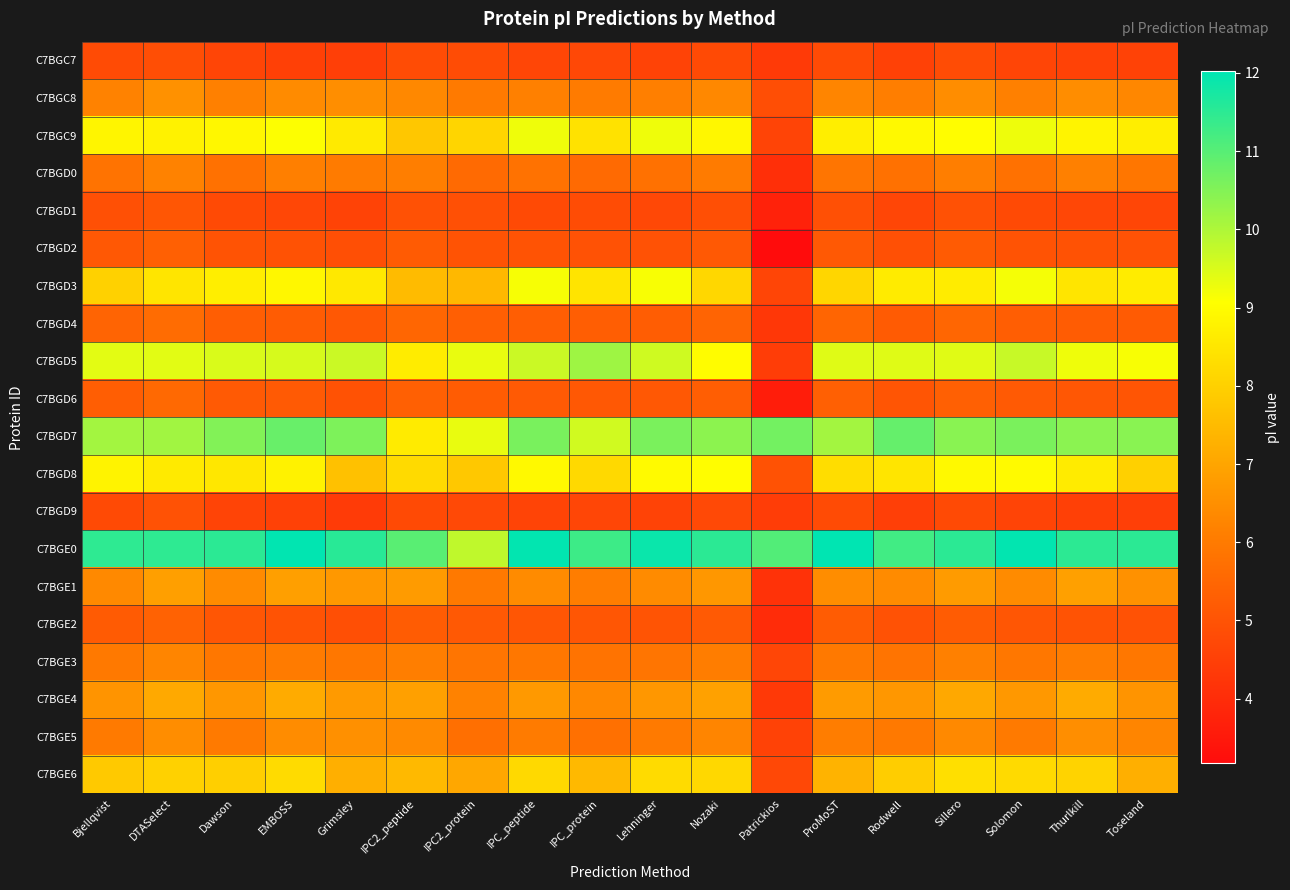

Reading left to right, transcribe all the data shown in this chart.

C7BGC7: Bjellqvist=4.8	DTASelect=4.9	Dawson=4.6	EMBOSS=4.5	Grimsley=4.5	IPC2_peptide=4.8	IPC2_protein=4.8	IPC_peptide=4.6	IPC_protein=4.7	Lehninger=4.6	Nozaki=4.7	Patrickios=4.4	ProMoST=4.8	Rodwell=4.5	Sillero=4.8	Solomon=4.6	Thurlkill=4.6	Toseland=4.6
C7BGC8: Bjellqvist=6.2	DTASelect=6.5	Dawson=6.1	EMBOSS=6.4	Grimsley=6.5	IPC2_peptide=6.4	IPC2_protein=6.0	IPC_peptide=6.2	IPC_protein=6.0	Lehninger=6.1	Nozaki=6.4	Patrickios=4.9	ProMoST=6.2	Rodwell=6.1	Sillero=6.5	Solomon=6.1	Thurlkill=6.5	Toseland=6.3
C7BGC9: Bjellqvist=8.8	DTASelect=8.8	Dawson=8.9	EMBOSS=9.1	Grimsley=8.6	IPC2_peptide=7.8	IPC2_protein=8.1	IPC_peptide=9.2	IPC_protein=8.4	Lehninger=9.2	Nozaki=8.9	Patrickios=4.6	ProMoST=8.7	Rodwell=8.9	Sillero=9.0	Solomon=9.3	Thurlkill=8.8	Toseland=8.7
C7BGD0: Bjellqvist=5.8	DTASelect=6.2	Dawson=5.8	EMBOSS=6.1	Grimsley=6.0	IPC2_peptide=6.1	IPC2_protein=5.6	IPC_peptide=5.8	IPC_protein=5.6	Lehninger=5.8	Nozaki=6.0	Patrickios=4.1	ProMoST=5.9	Rodwell=5.8	Sillero=6.1	Solomon=5.8	Thurlkill=6.1	Toseland=5.9
C7BGD1: Bjellqvist=4.9	DTASelect=5.1	Dawson=4.8	EMBOSS=4.7	Grimsley=4.6	IPC2_peptide=4.9	IPC2_protein=4.9	IPC_peptide=4.8	IPC_protein=4.8	Lehninger=4.7	Nozaki=4.9	Patrickios=3.8	ProMoST=4.9	Rodwell=4.7	Sillero=4.9	Solomon=4.8	Thurlkill=4.7	Toseland=4.7
C7BGD2: Bjellqvist=5.1	DTASelect=5.3	Dawson=5.0	EMBOSS=5.0	Grimsley=4.9	IPC2_peptide=5.2	IPC2_protein=5.0	IPC_peptide=5.0	IPC_protein=5.0	Lehninger=5.0	Nozaki=5.1	Patrickios=3.2	ProMoST=5.1	Rodwell=4.9	Sillero=5.2	Solomon=5.0	Thurlkill=5.0	Toseland=5.0
C7BGD3: Bjellqvist=8.0	DTASelect=8.5	Dawson=8.7	EMBOSS=8.9	Grimsley=8.6	IPC2_peptide=7.5	IPC2_protein=7.5	IPC_peptide=9.2	IPC_protein=8.4	Lehninger=9.1	Nozaki=8.2	Patrickios=4.6	ProMoST=8.1	Rodwell=8.6	Sillero=8.6	Solomon=9.2	Thurlkill=8.5	Toseland=8.6
C7BGD4: Bjellqvist=5.4	DTASelect=5.6	Dawson=5.3	EMBOSS=5.2	Grimsley=5.1	IPC2_peptide=5.5	IPC2_protein=5.3	IPC_peptide=5.3	IPC_protein=5.3	Lehninger=5.3	Nozaki=5.4	Patrickios=4.3	ProMoST=5.4	Rodwell=5.2	Sillero=5.5	Solomon=5.3	Thurlkill=5.2	Toseland=5.2
C7BGD5: Bjellqvist=9.4	DTASelect=9.4	Dawson=9.5	EMBOSS=9.5	Grimsley=9.7	IPC2_peptide=8.6	IPC2_protein=9.3	IPC_peptide=9.7	IPC_protein=10.2	Lehninger=9.6	Nozaki=9.0	Patrickios=4.4	ProMoST=9.4	Rodwell=9.4	Sillero=9.4	Solomon=9.7	Thurlkill=9.3	Toseland=9.1
C7BGD6: Bjellqvist=5.3	DTASelect=5.6	Dawson=5.2	EMBOSS=5.2	Grimsley=5.0	IPC2_peptide=5.3	IPC2_protein=5.2	IPC_peptide=5.2	IPC_protein=5.1	Lehninger=5.1	Nozaki=5.3	Patrickios=3.6	ProMoST=5.3	Rodwell=5.0	Sillero=5.3	Solomon=5.2	Thurlkill=5.1	Toseland=5.1
C7BGD7: Bjellqvist=10.1	DTASelect=10.1	Dawson=10.5	EMBOSS=10.8	Grimsley=10.6	IPC2_peptide=8.6	IPC2_protein=9.3	IPC_peptide=10.6	IPC_protein=9.6	Lehninger=10.6	Nozaki=10.4	Patrickios=10.7	ProMoST=10.1	Rodwell=10.8	Sillero=10.4	Solomon=10.6	Thurlkill=10.4	Toseland=10.4
C7BGD8: Bjellqvist=8.8	DTASelect=8.6	Dawson=8.5	EMBOSS=8.8	Grimsley=7.7	IPC2_peptide=8.2	IPC2_protein=7.8	IPC_peptide=8.9	IPC_protein=8.2	Lehninger=9.0	Nozaki=9.0	Patrickios=5.0	ProMoST=8.3	Rodwell=8.5	Sillero=8.9	Solomon=8.9	Thurlkill=8.6	Toseland=8.0
C7BGD9: Bjellqvist=4.8	DTASelect=5.0	Dawson=4.6	EMBOSS=4.5	Grimsley=4.4	IPC2_peptide=4.8	IPC2_protein=4.7	IPC_peptide=4.6	IPC_protein=4.7	Lehninger=4.6	Nozaki=4.7	Patrickios=4.4	ProMoST=4.8	Rodwell=4.5	Sillero=4.8	Solomon=4.6	Thurlkill=4.5	Toseland=4.5
C7BGE0: Bjellqvist=11.5	DTASelect=11.5	Dawson=11.5	EMBOSS=12.0	Grimsley=11.5	IPC2_peptide=11.0	IPC2_protein=9.8	IPC_peptide=12.0	IPC_protein=11.3	Lehninger=11.9	Nozaki=11.5	Patrickios=11.1	ProMoST=12.0	Rodwell=11.3	Sillero=11.5	Solomon=12.0	Thurlkill=11.5	Toseland=11.5
C7BGE1: Bjellqvist=6.4	DTASelect=6.9	Dawson=6.4	EMBOSS=6.9	Grimsley=6.7	IPC2_peptide=6.8	IPC2_protein=6.0	IPC_peptide=6.4	IPC_protein=6.1	Lehninger=6.4	Nozaki=6.7	Patrickios=4.2	ProMoST=6.4	Rodwell=6.4	Sillero=6.8	Solomon=6.4	Thurlkill=6.9	Toseland=6.5
C7BGE2: Bjellqvist=5.2	DTASelect=5.4	Dawson=5.1	EMBOSS=5.0	Grimsley=4.9	IPC2_peptide=5.2	IPC2_protein=5.1	IPC_peptide=5.1	IPC_protein=5.1	Lehninger=5.0	Nozaki=5.2	Patrickios=4.0	ProMoST=5.2	Rodwell=5.0	Sillero=5.2	Solomon=5.1	Thurlkill=5.0	Toseland=5.0
C7BGE3: Bjellqvist=6.0	DTASelect=6.2	Dawson=5.9	EMBOSS=6.0	Grimsley=5.9	IPC2_peptide=6.1	IPC2_protein=5.9	IPC_peptide=5.9	IPC_protein=5.8	Lehninger=5.9	Nozaki=6.1	Patrickios=4.7	ProMoST=6.0	Rodwell=5.8	Sillero=6.2	Solomon=5.9	Thurlkill=6.1	Toseland=5.9
C7BGE4: Bjellqvist=6.6	DTASelect=7.1	Dawson=6.7	EMBOSS=7.1	Grimsley=6.8	IPC2_peptide=6.9	IPC2_protein=6.2	IPC_peptide=6.7	IPC_protein=6.4	Lehninger=6.7	Nozaki=6.9	Patrickios=4.3	ProMoST=6.8	Rodwell=6.7	Sillero=7.1	Solomon=6.7	Thurlkill=7.1	Toseland=6.6
C7BGE5: Bjellqvist=6.0	DTASelect=6.5	Dawson=6.0	EMBOSS=6.4	Grimsley=6.5	IPC2_peptide=6.4	IPC2_protein=5.7	IPC_peptide=6.0	IPC_protein=5.7	Lehninger=6.0	Nozaki=6.3	Patrickios=4.6	ProMoST=6.1	Rodwell=6.0	Sillero=6.4	Solomon=6.0	Thurlkill=6.5	Toseland=6.3
C7BGE6: Bjellqvist=7.8	DTASelect=8.0	Dawson=8.0	EMBOSS=8.2	Grimsley=7.2	IPC2_peptide=7.5	IPC2_protein=7.0	IPC_peptide=8.2	IPC_protein=7.5	Lehninger=8.2	Nozaki=8.2	Patrickios=4.7	ProMoST=7.3	Rodwell=7.9	Sillero=8.3	Solomon=8.2	Thurlkill=8.1	Toseland=7.2